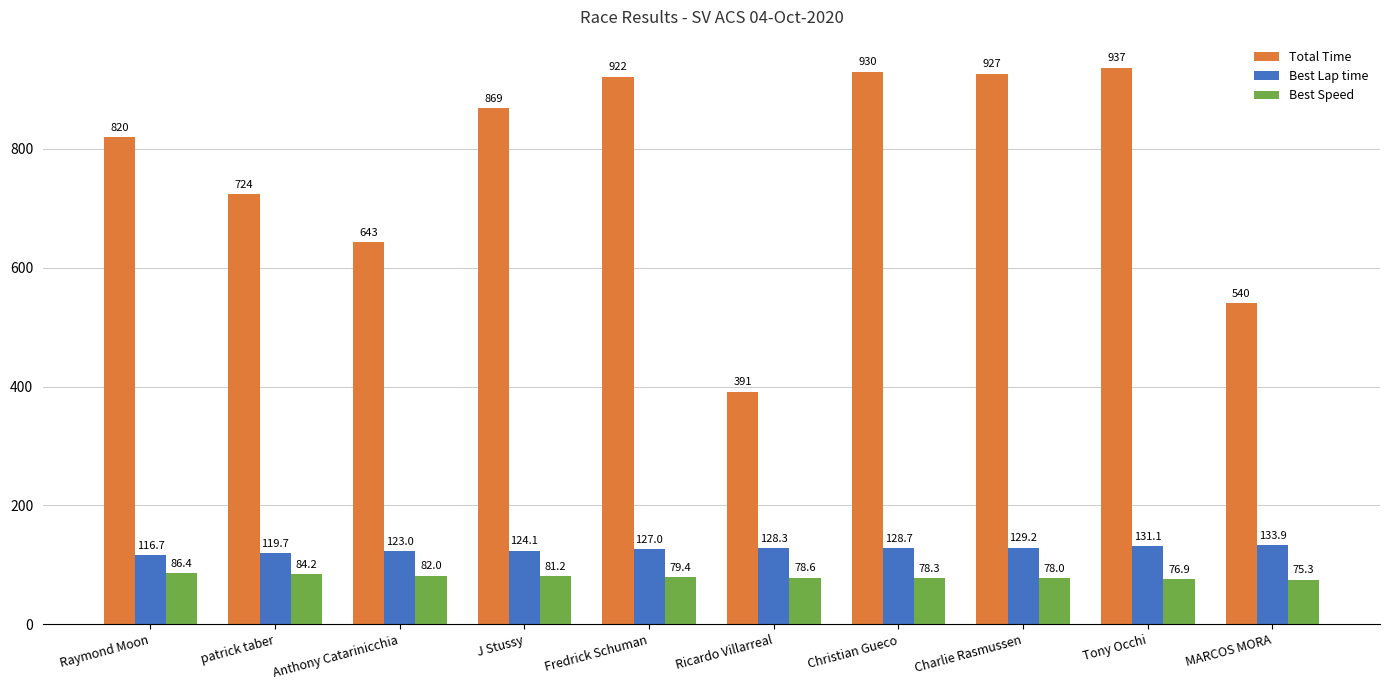

Is it true that Best Speed equals 75.3 at MARCOS MORA?

True